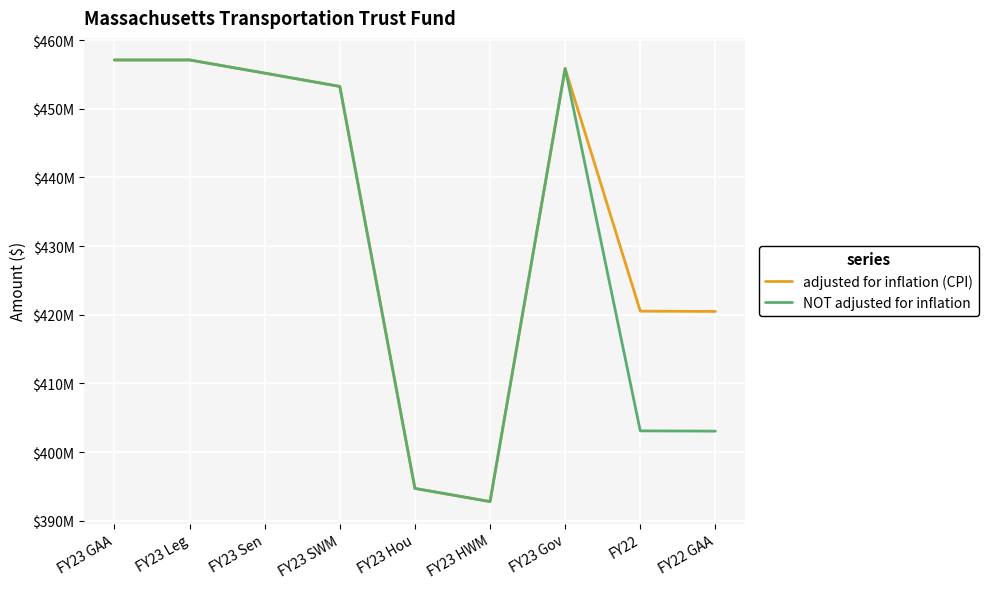

What is the label of the 1st point from the right?

FY22 GAA